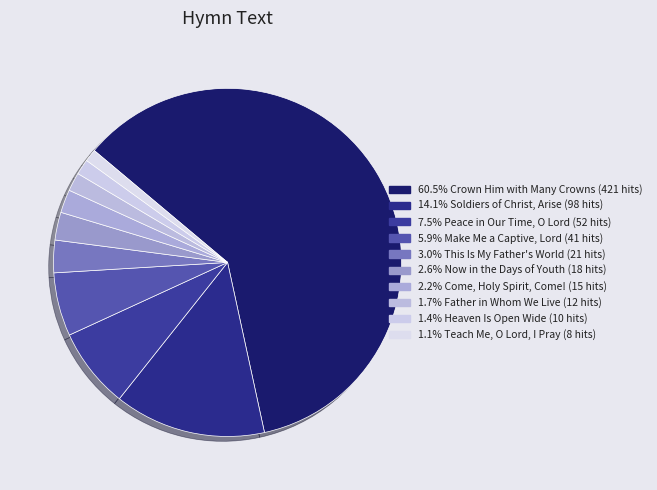

Which slice is the smallest?

teach_me_o_lord_i_pray